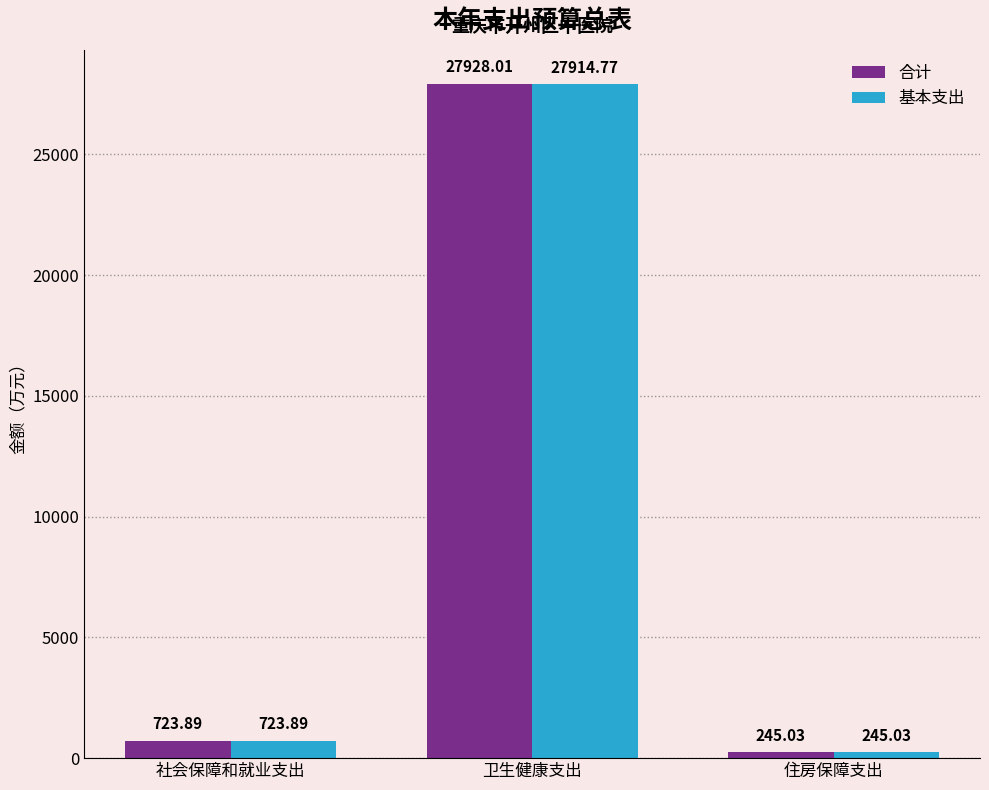

Does the chart contain any negative values?

No